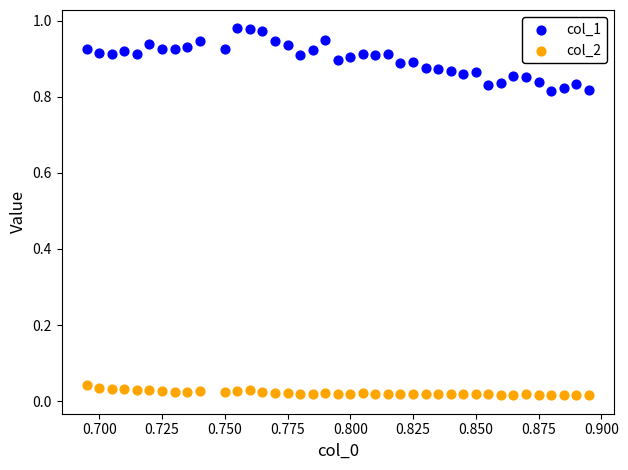

What are all the series names shown in the legend?

col_1, col_2